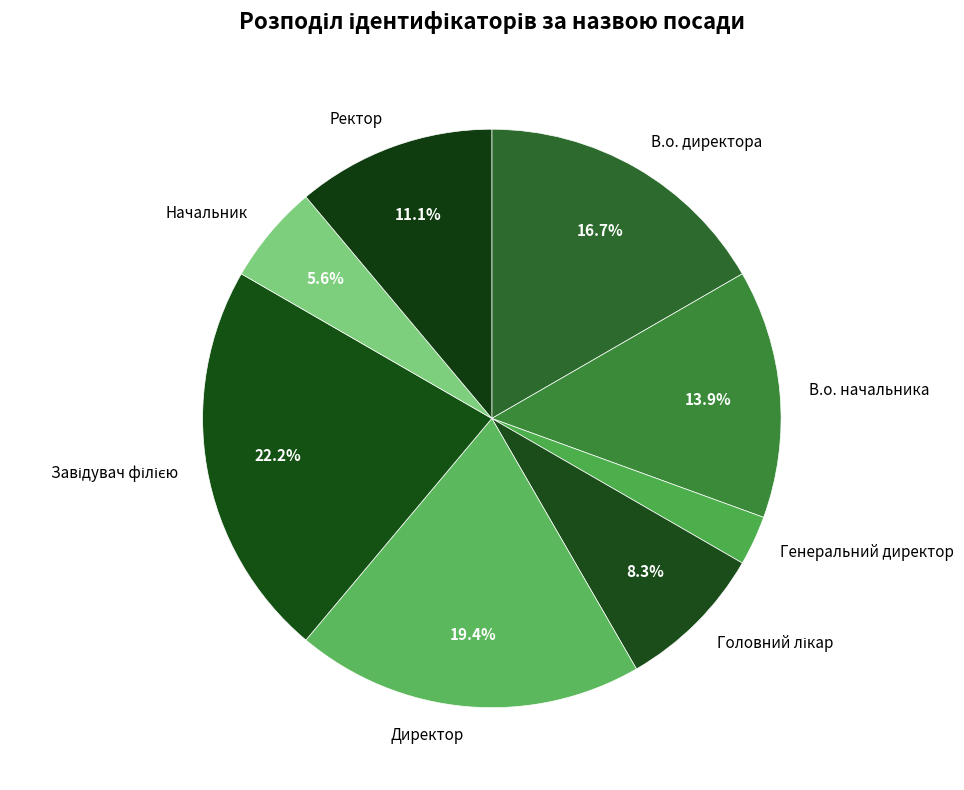

Which has a higher value, В.о. начальника or В.о. директора?

В.о. директора